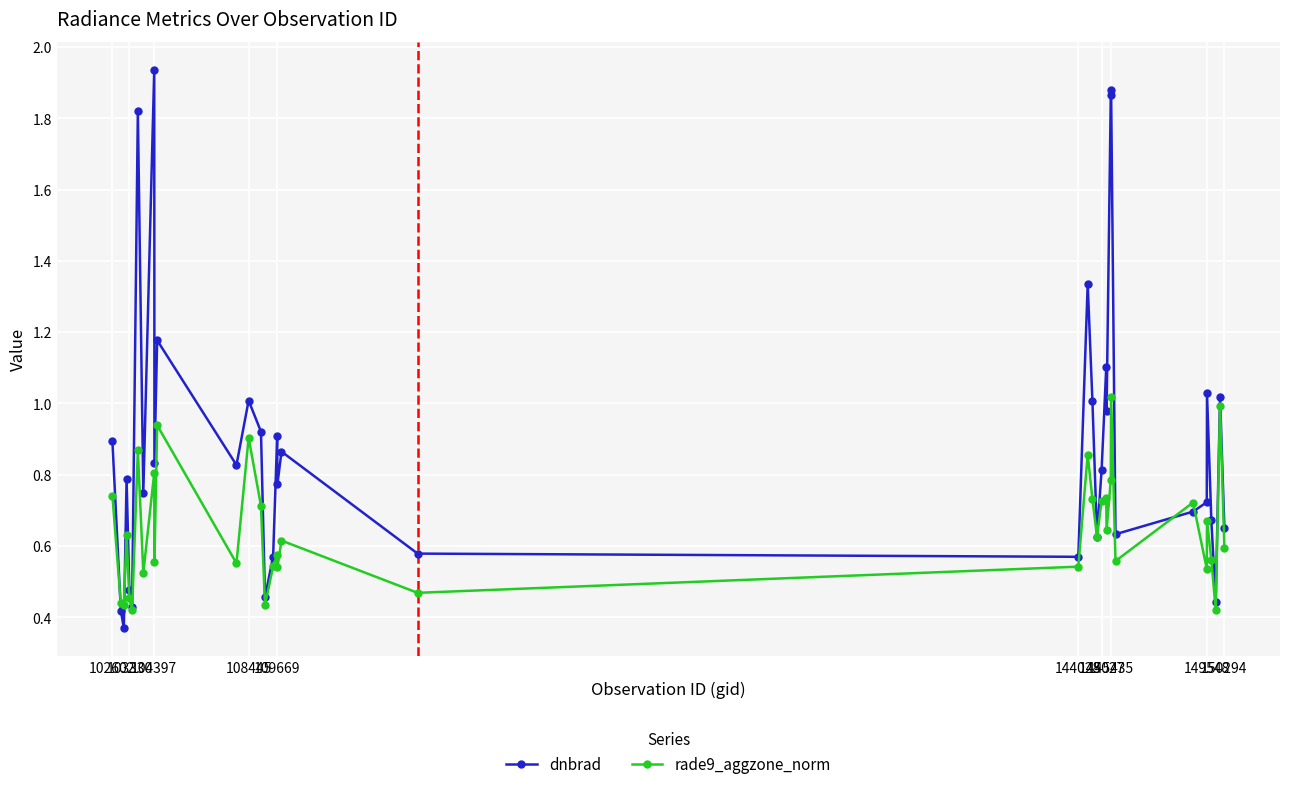

In dnbrad, how many points are higher than both neighbors (excluding endpoints)?

12